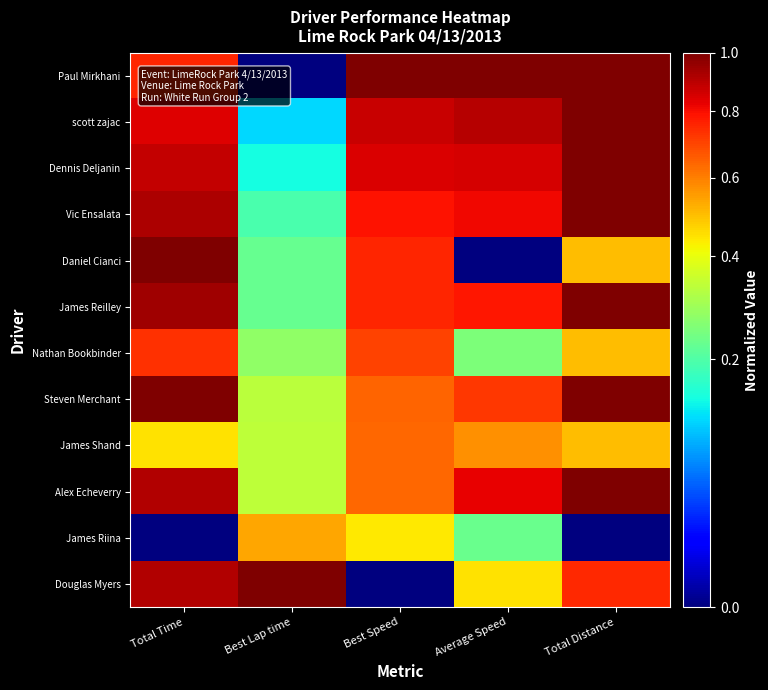

At which category is the sum across all series the highest?

Total Time